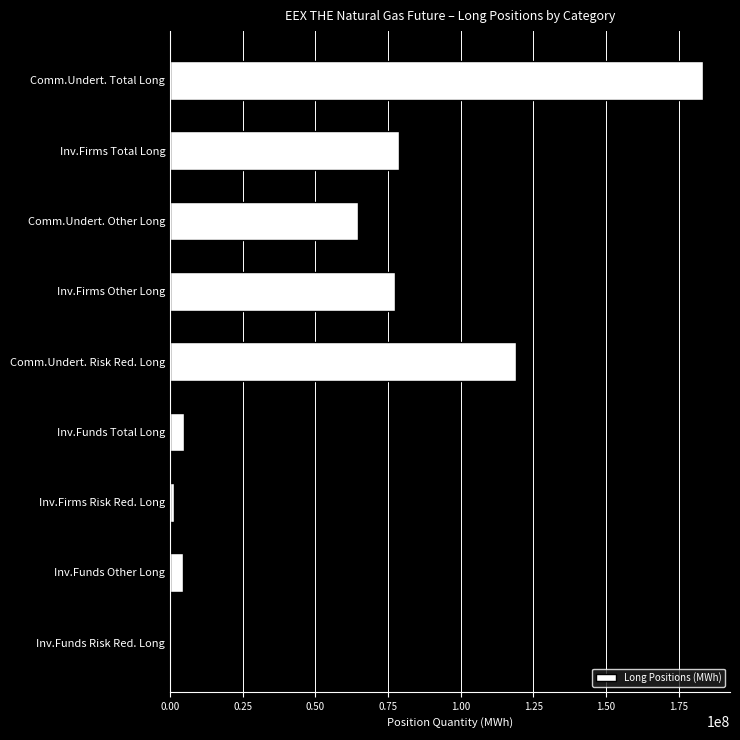

The chart shows a value of 49112311 at Inv.Firms Total Long. True or false?

False